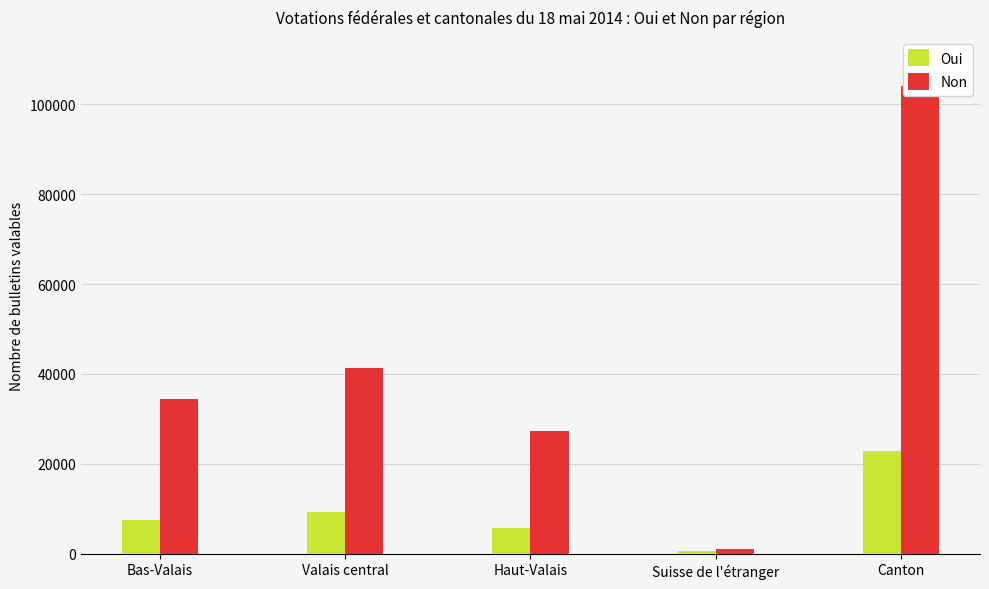

At which label does Non first exceed 34378?

Valais central